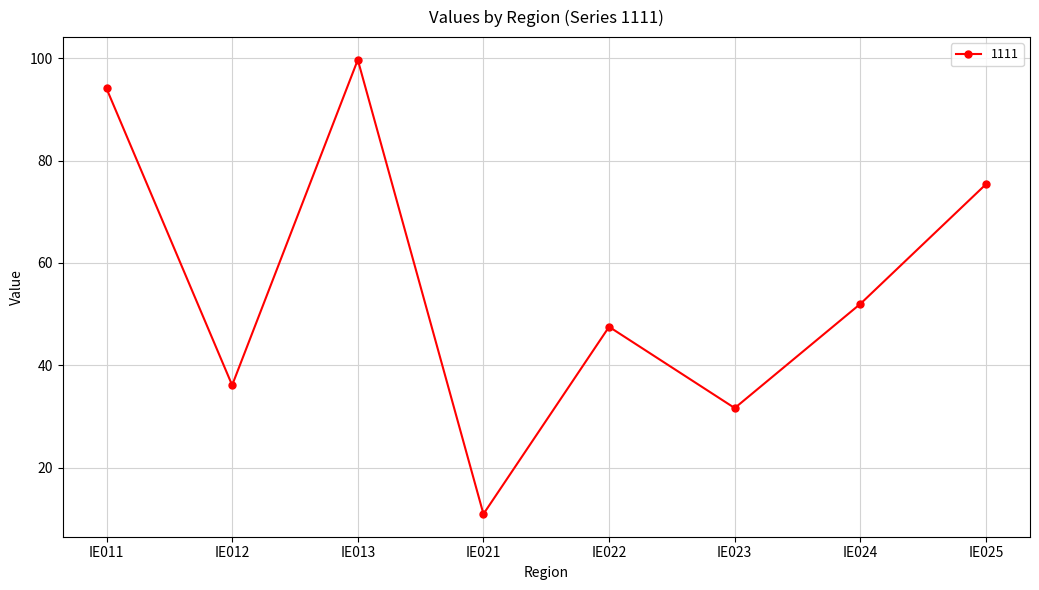

What is the ratio of the value at IE022 to the value at IE011?

0.5